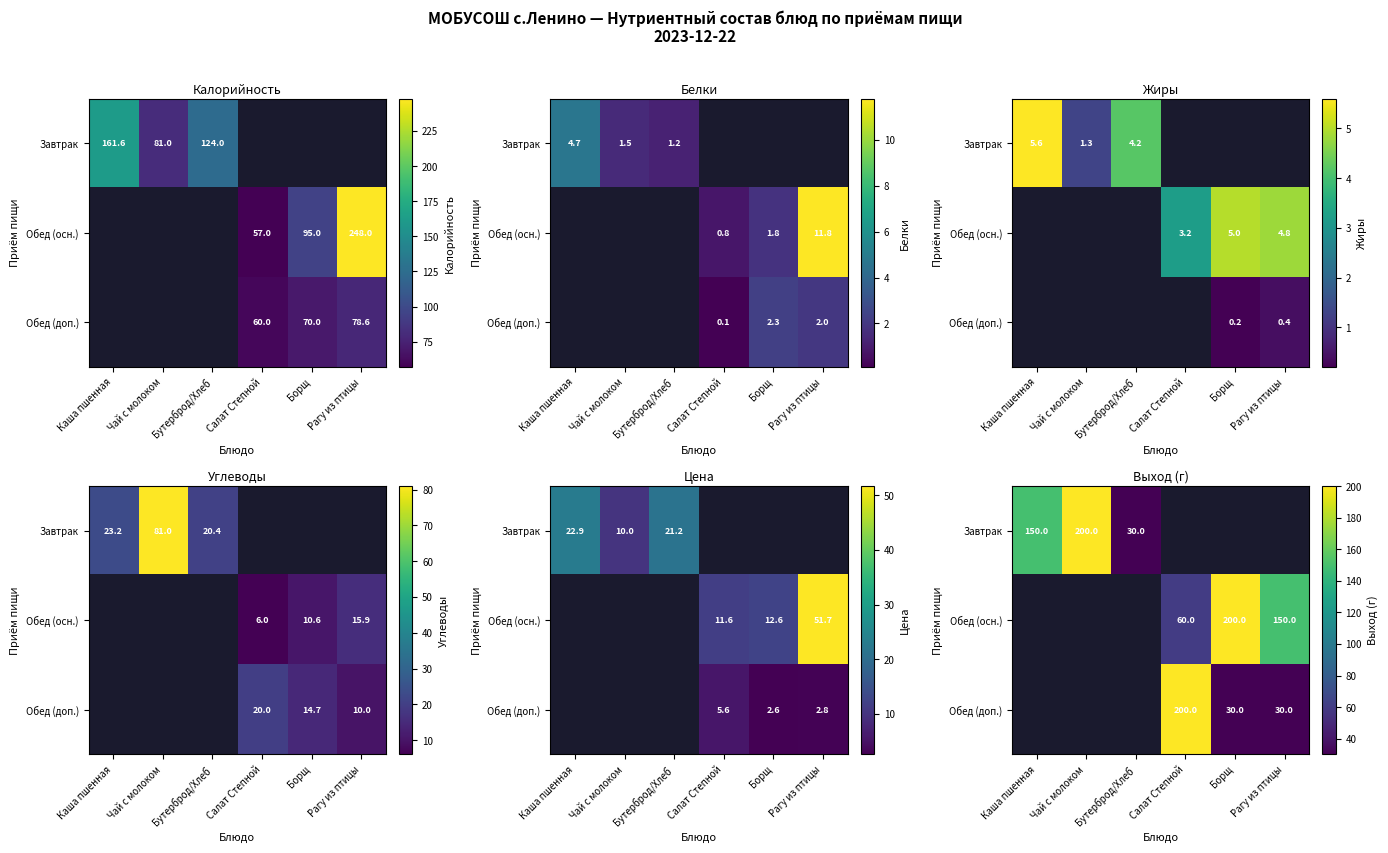

At how many categories does at least one series exceed 72?

5